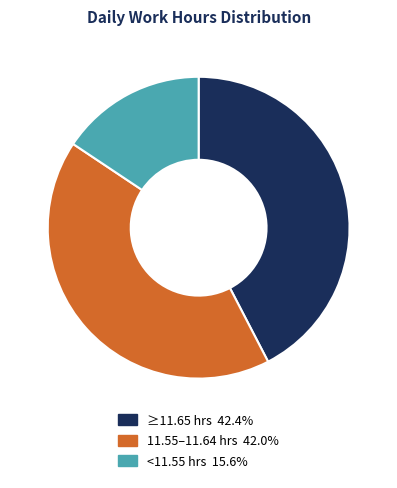

Is there any slice that represents more than half of the pie?

No